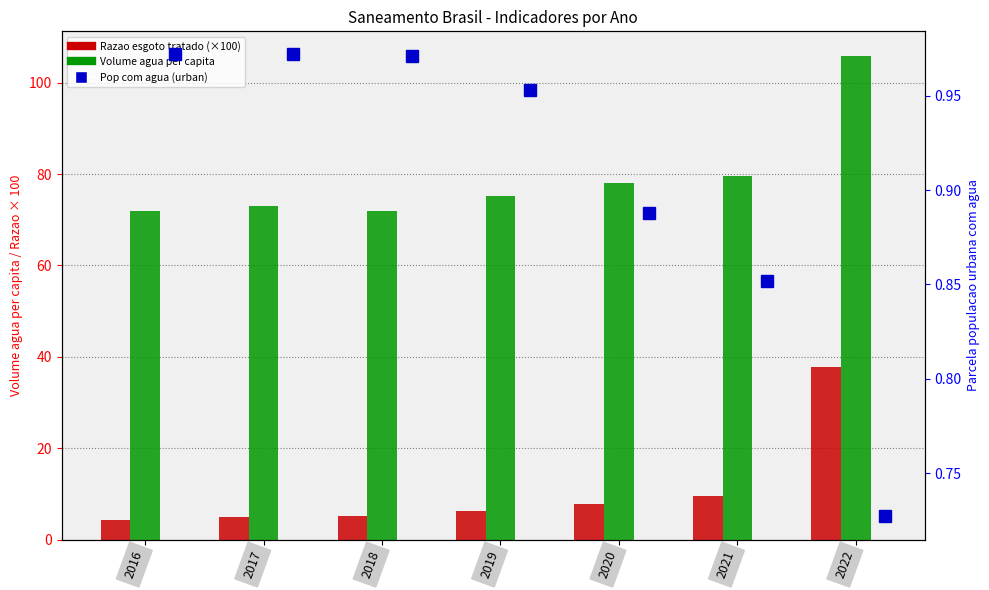

How many groups of bars are there?

7